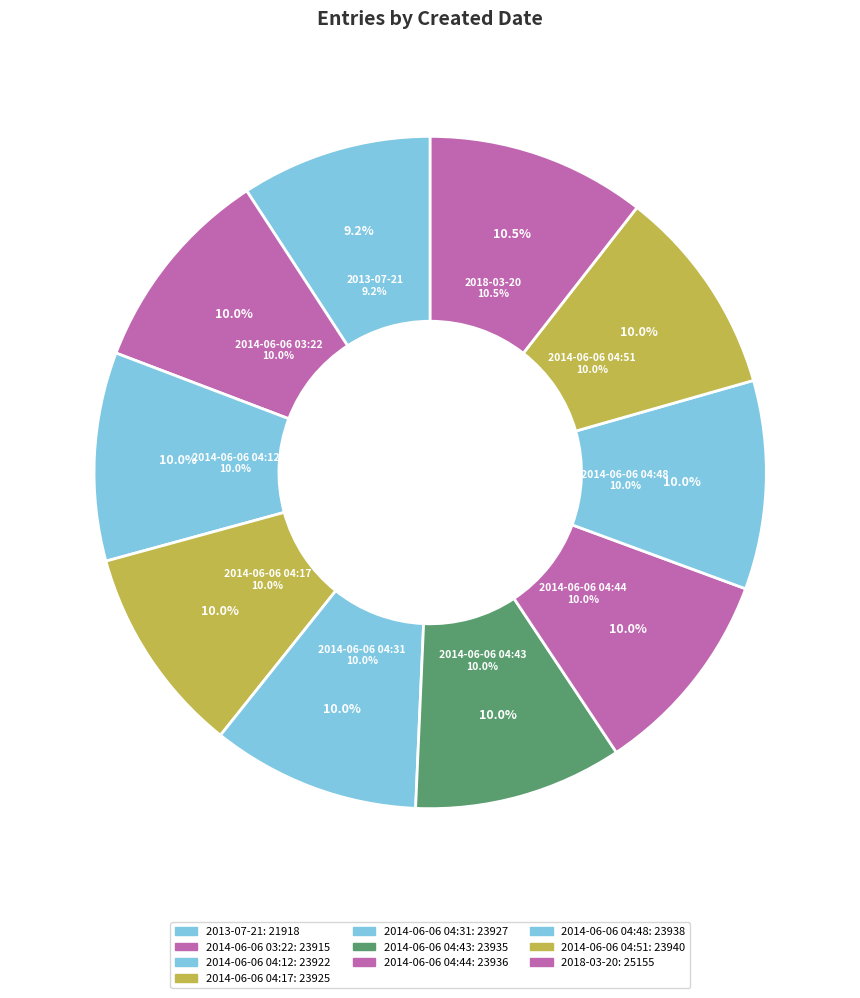

Does 2014-06-06 04:44 account for over 50% of the chart?

No